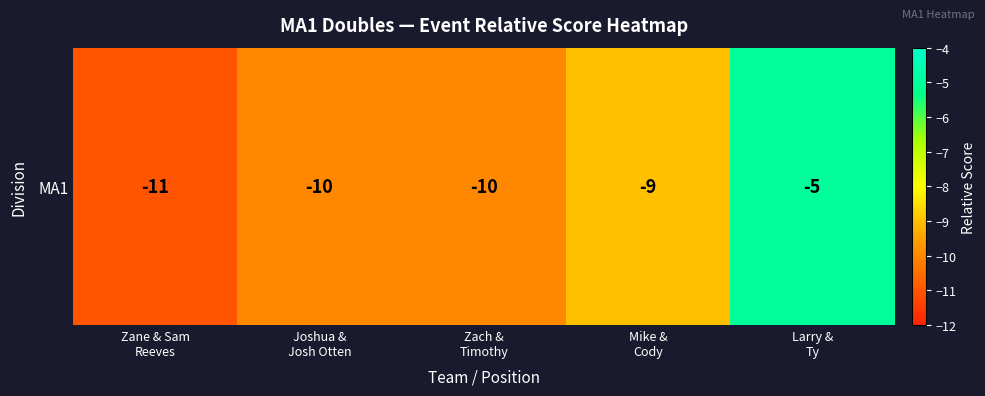

Reading right to left, what are all the values shown in this chart?

Larry &
Ty=-5	Mike &
Cody=-9	Zach &
Timothy=-10	Joshua &
Josh Otten=-10	Zane & Sam
Reeves=-11